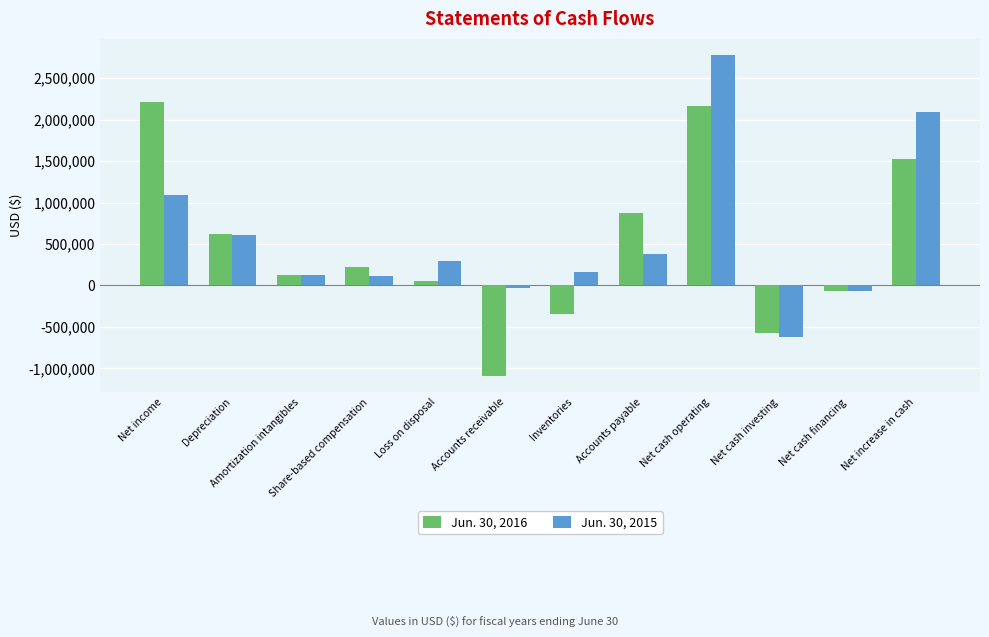

What is the label of the 6th bar from the left?

Accounts receivable